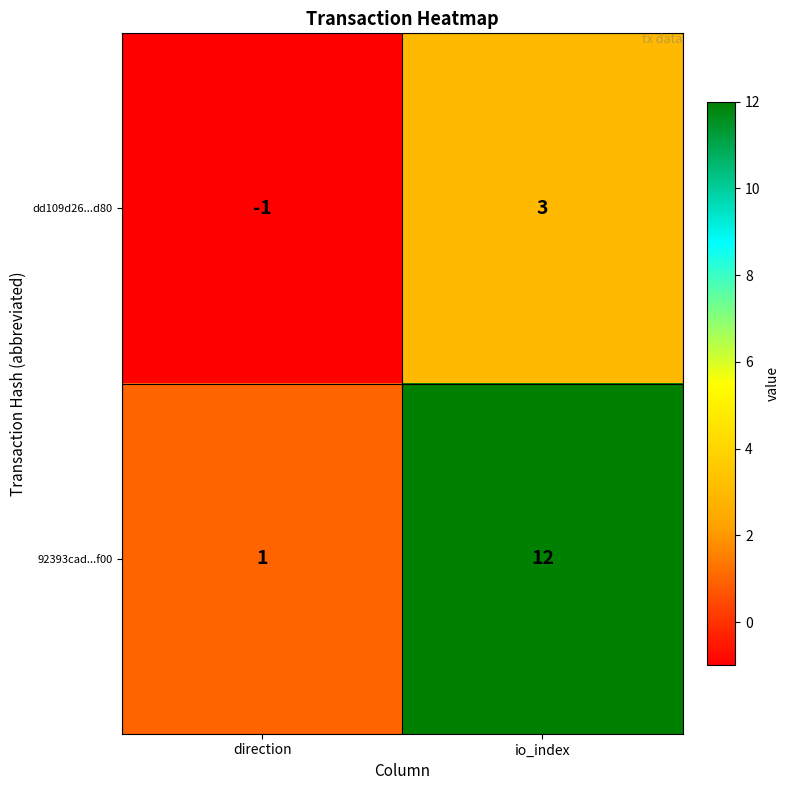

Is it true that 92393cad...f00 equals 12 at io_index?

True